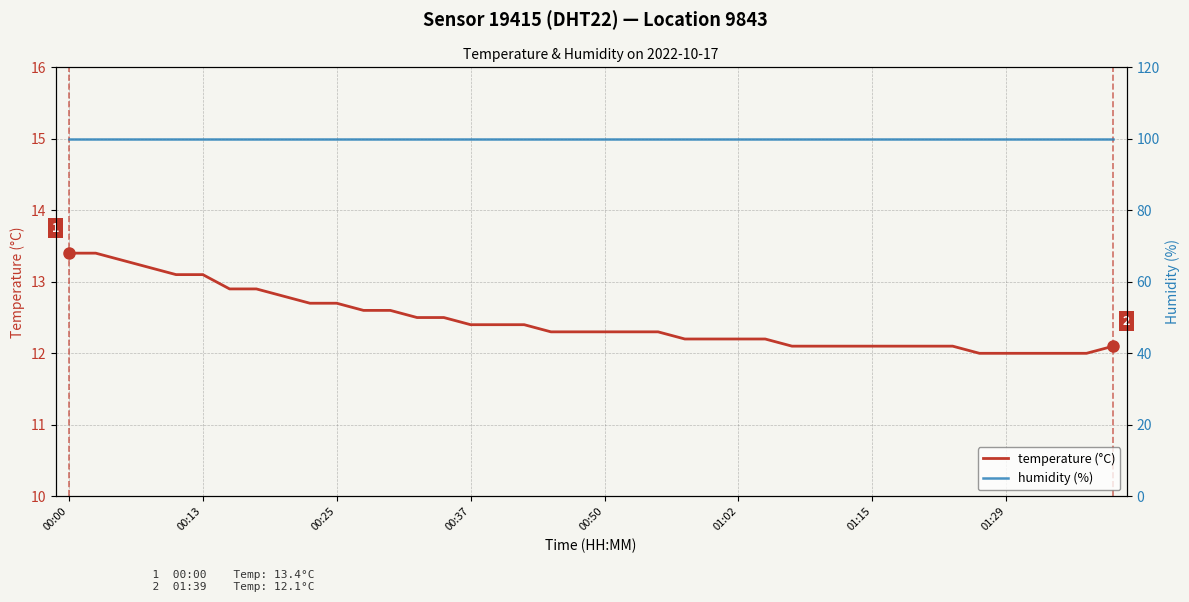

Is the value of humidity (%) at 33 greater than the value of temperature (°C) at 22?

Yes